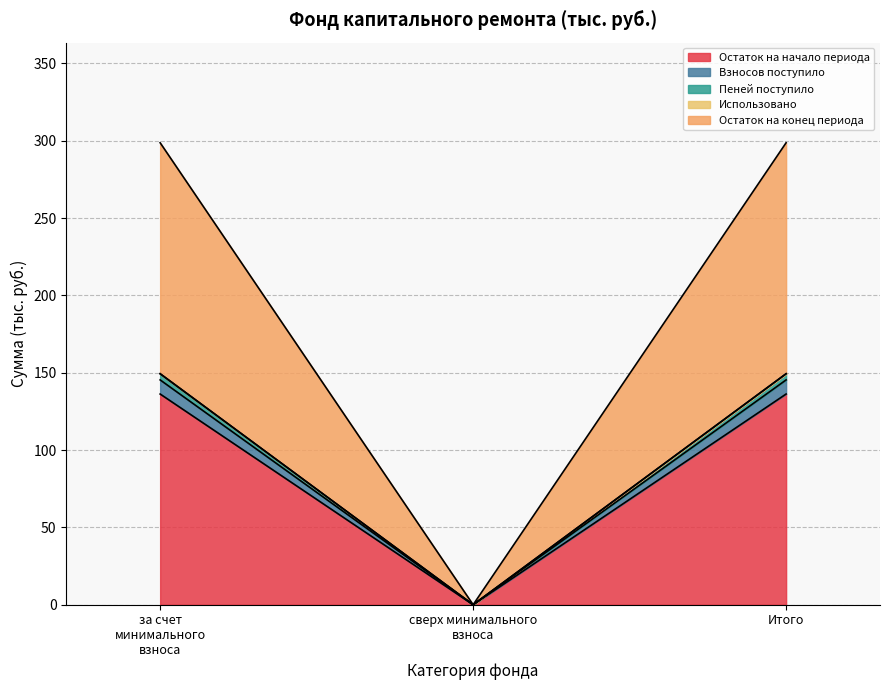

What position from the right is сверх минимального взноса?

2